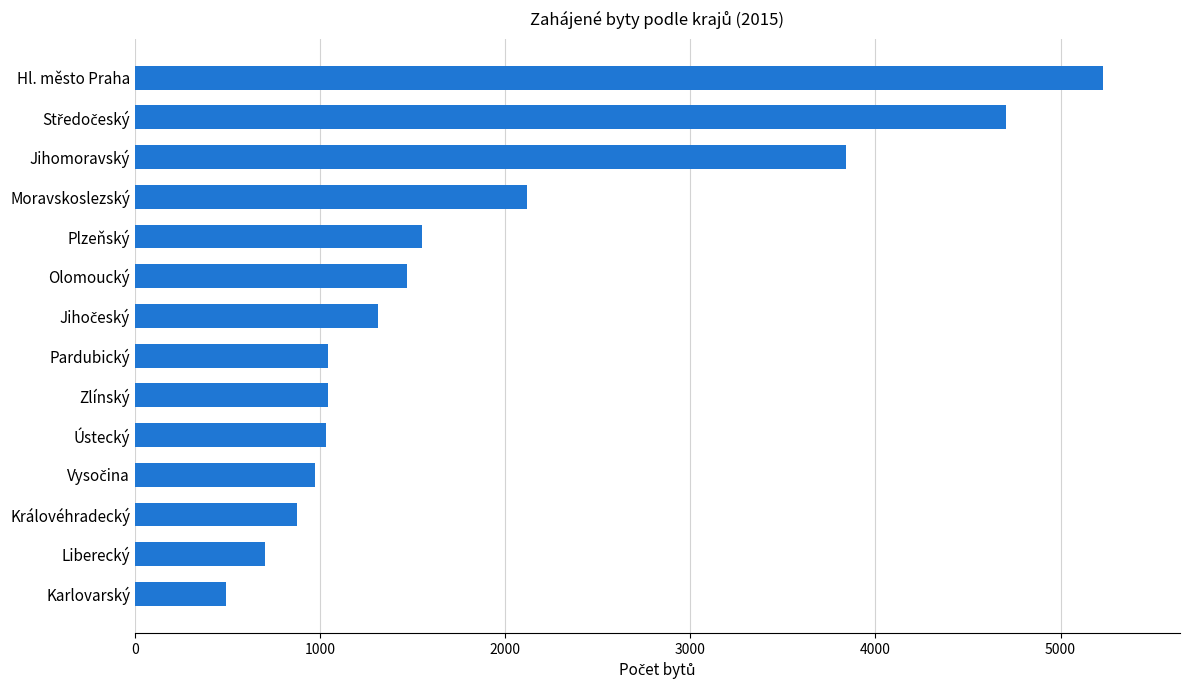

How many values are below 1312?

7